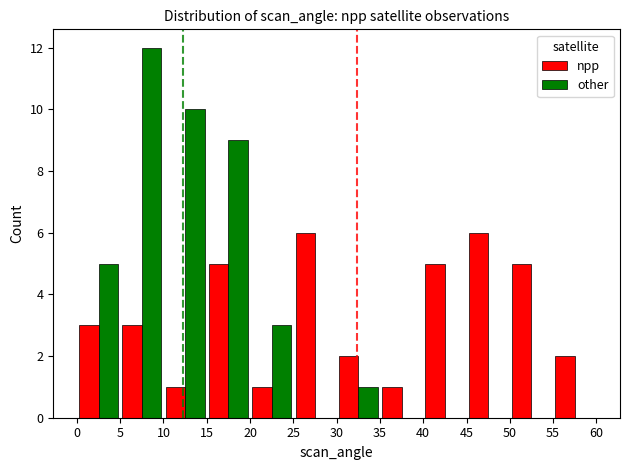

How many distinct data groups are displayed?

2